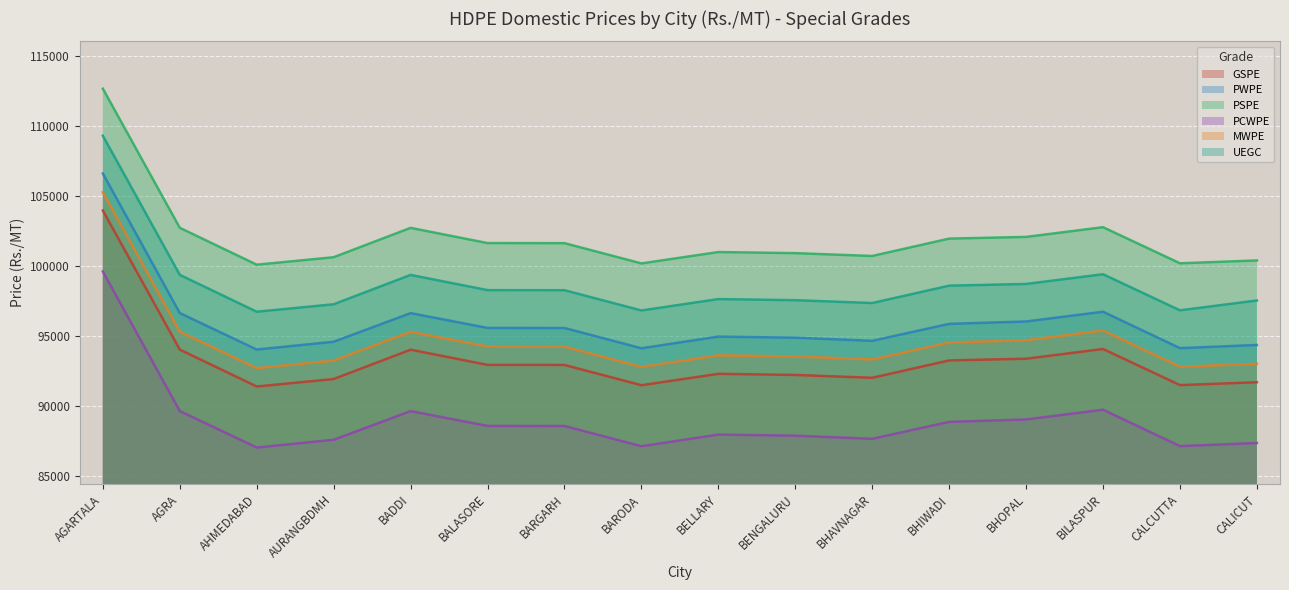

Which series has the largest range (max minus min)?

GSPE